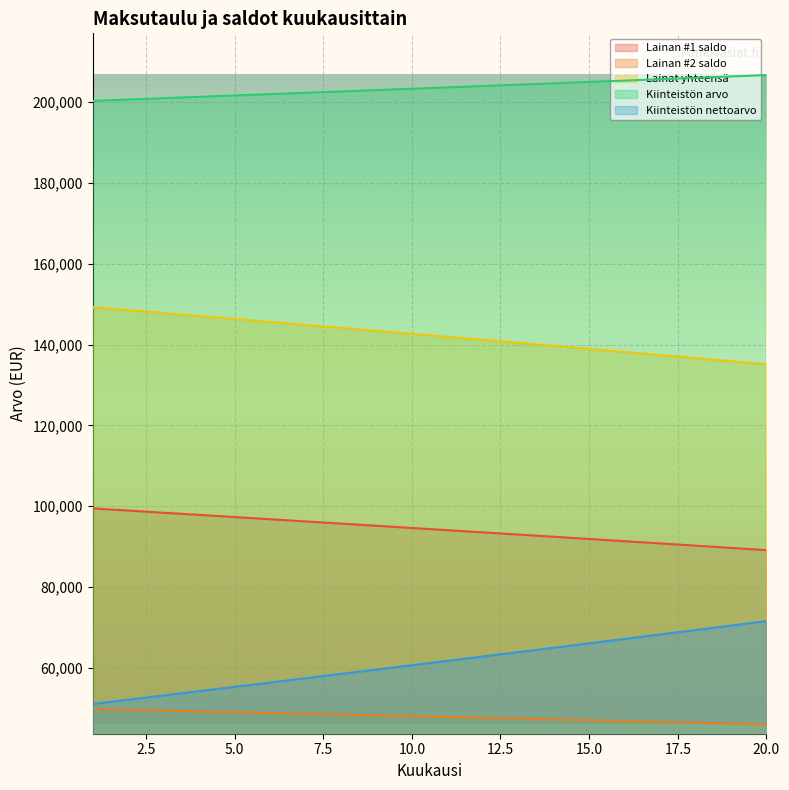

At which label is Kiinteistön arvo closest to 203520?

11